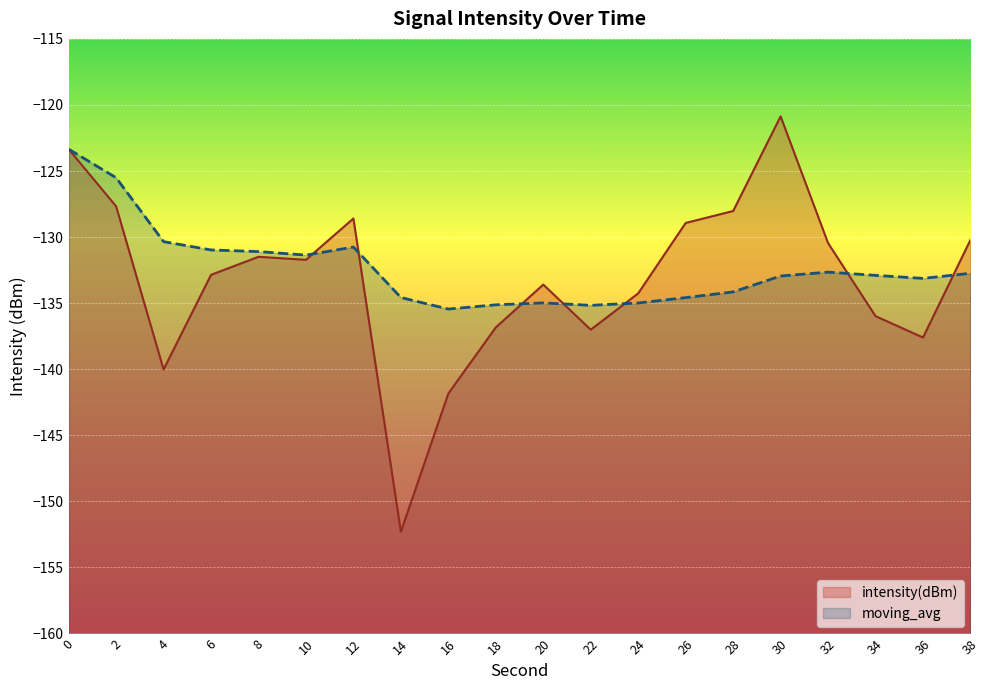

True or false: intensity(dBm) and moving_avg cross at least once.

True